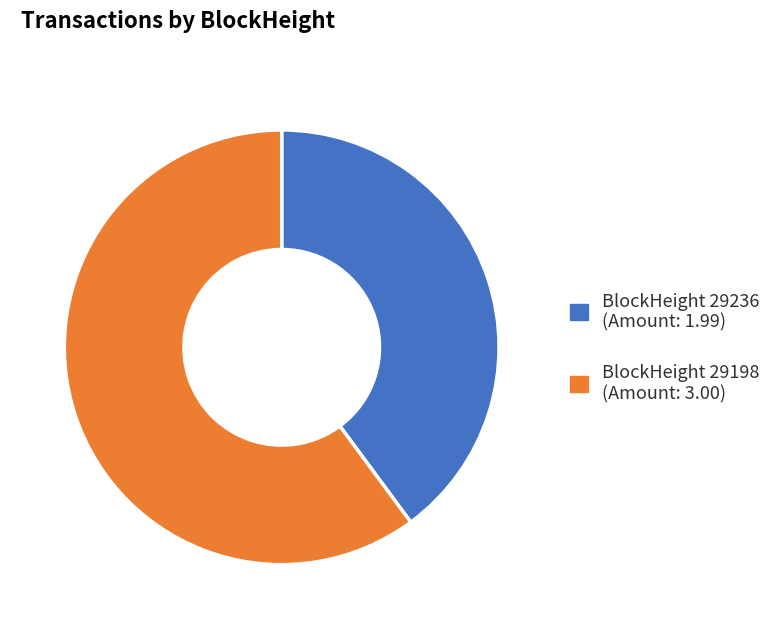

Is there a majority slice in this chart?

Yes